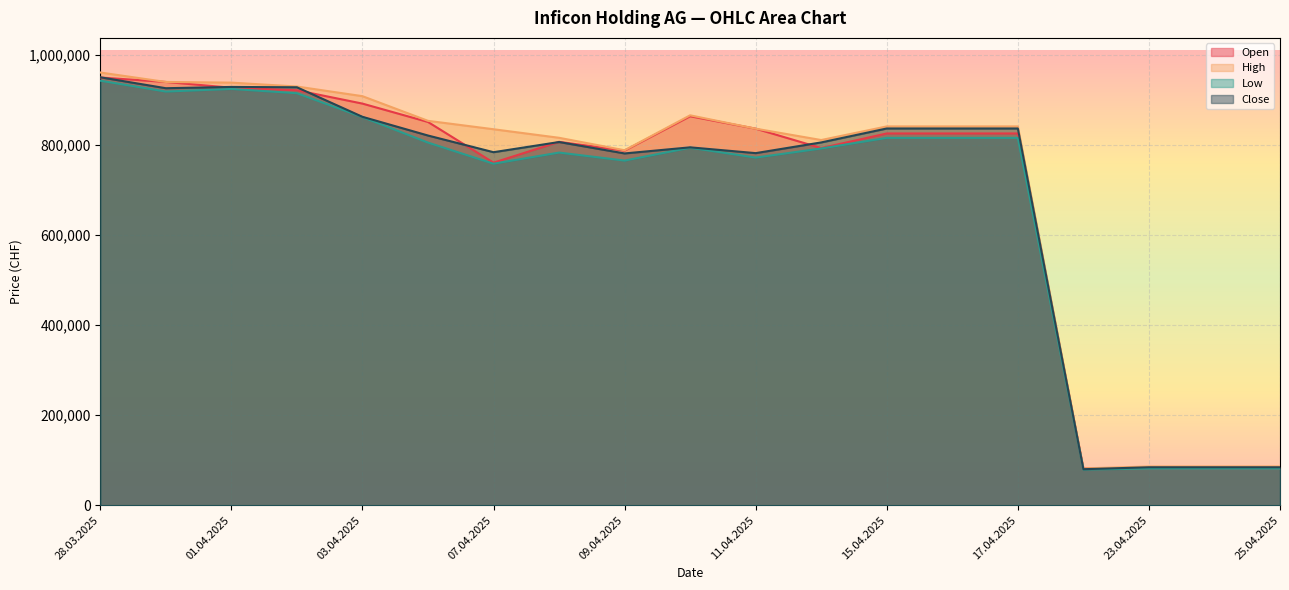

True or false: Low and Close intersect in this chart.

False